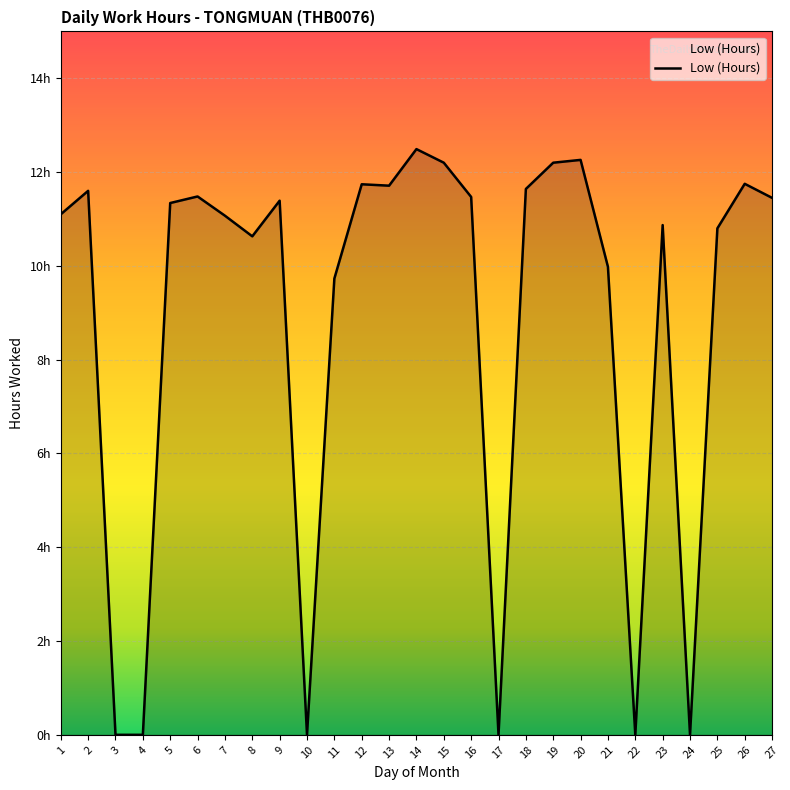

Does the chart have visible grid lines?

Yes